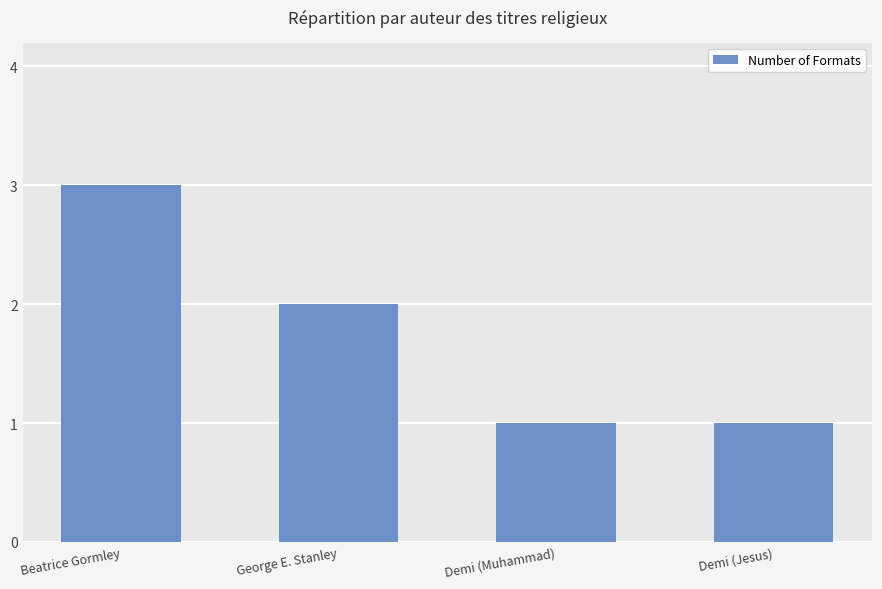

The value at Demi (Muhammad) is 1. True or false?

True